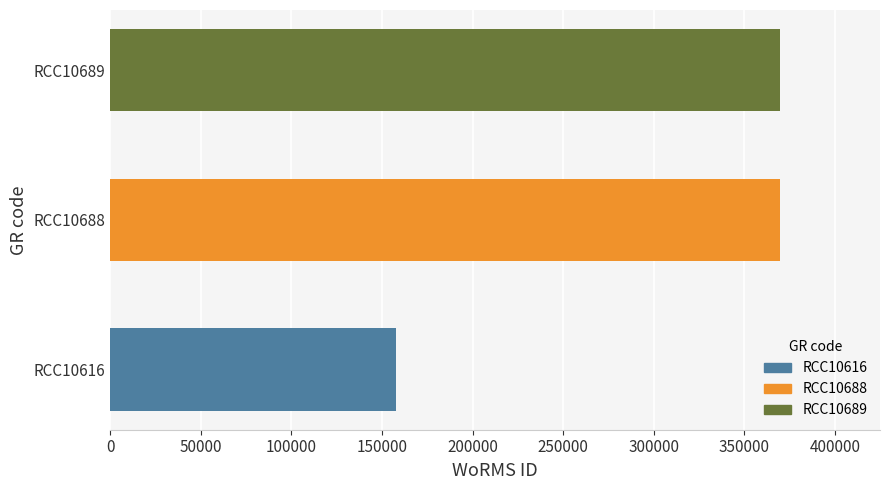

True or false: the data shows 257249 at RCC10616.

False